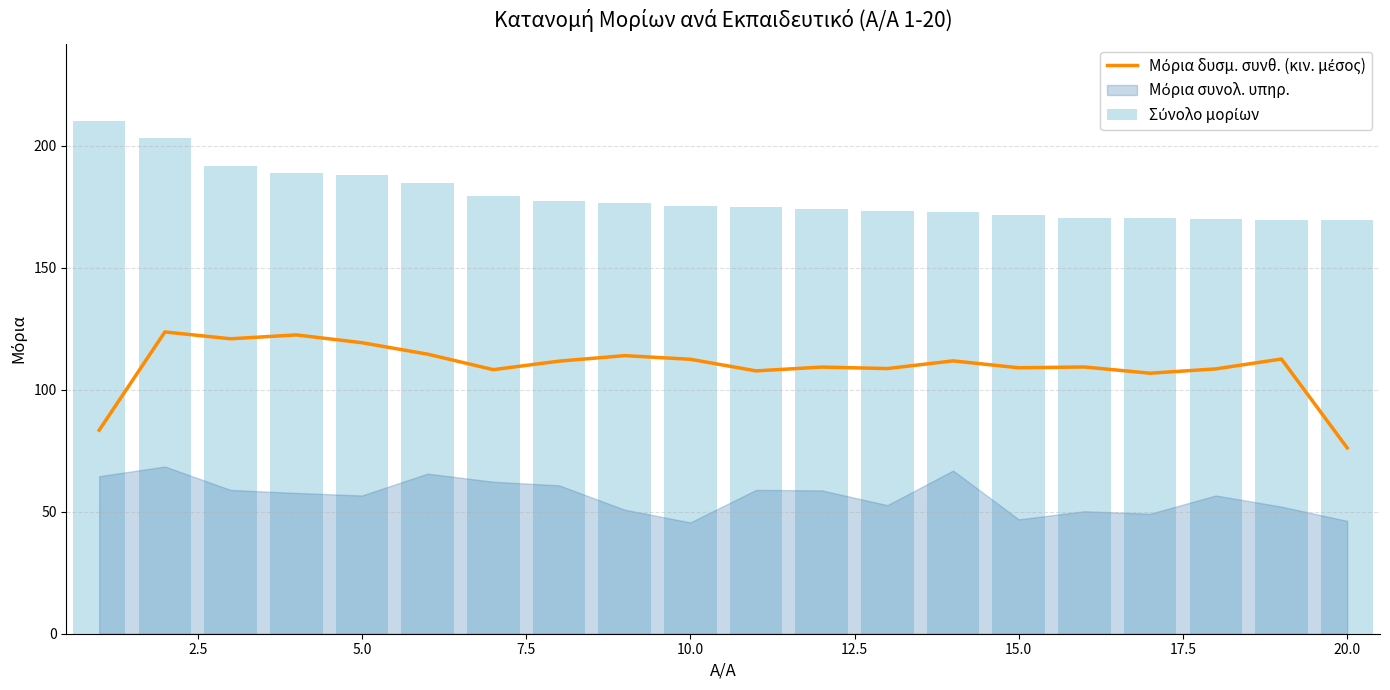

The value of Μόρια δυσμ. συνθ. (κιν. μέσος) at 18 is 172.9. True or false?

False